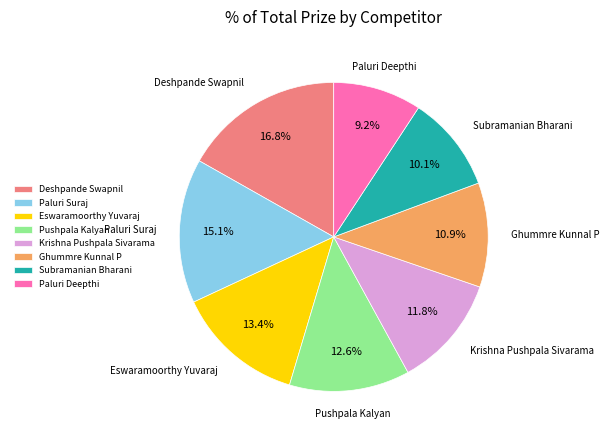

What is the total percentage of Paluri Suraj and Pushpala Kalyan?

27.7%